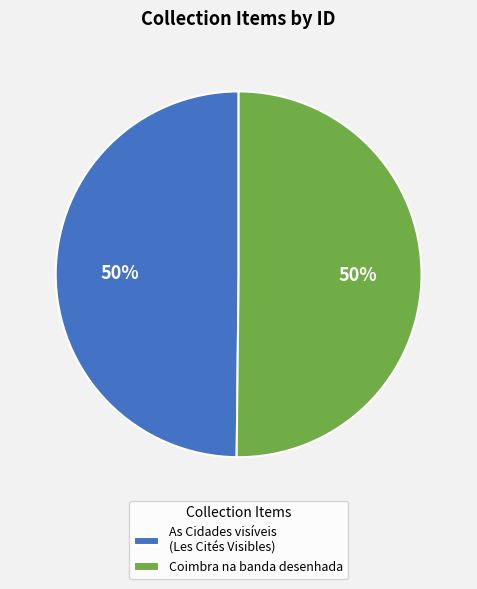

To the nearest percent, what portion does Coimbra na banda desenhada represent?

50%